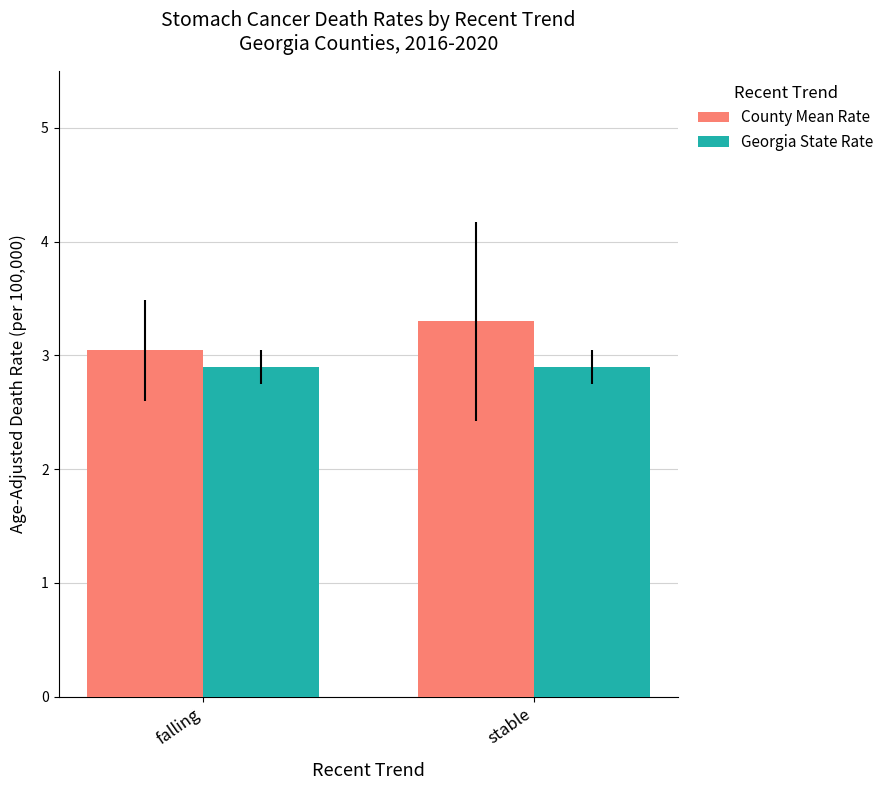

At how many categories does at least one series exceed 3?

2